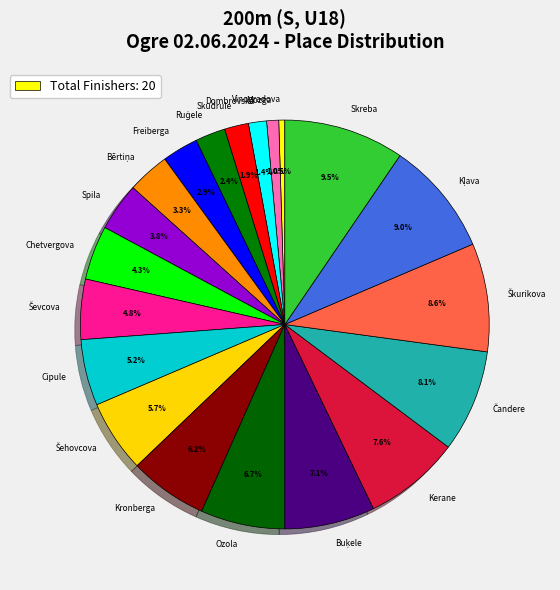

Approximately how many times larger is the value at Chetvergova compared to Vinogradova?

9.0